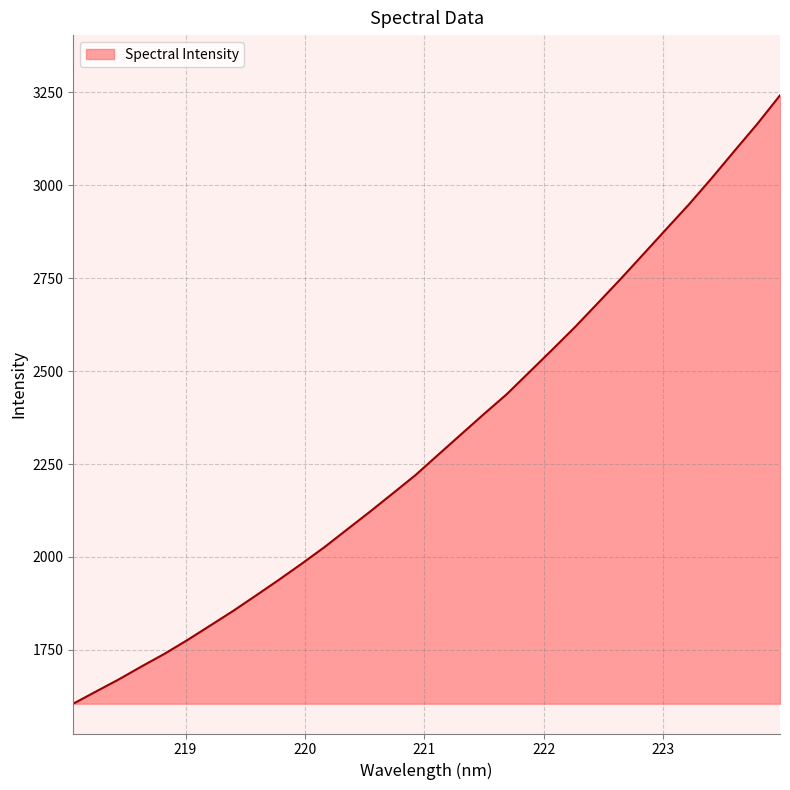

What is the maximum value shown in the chart?

3242.2